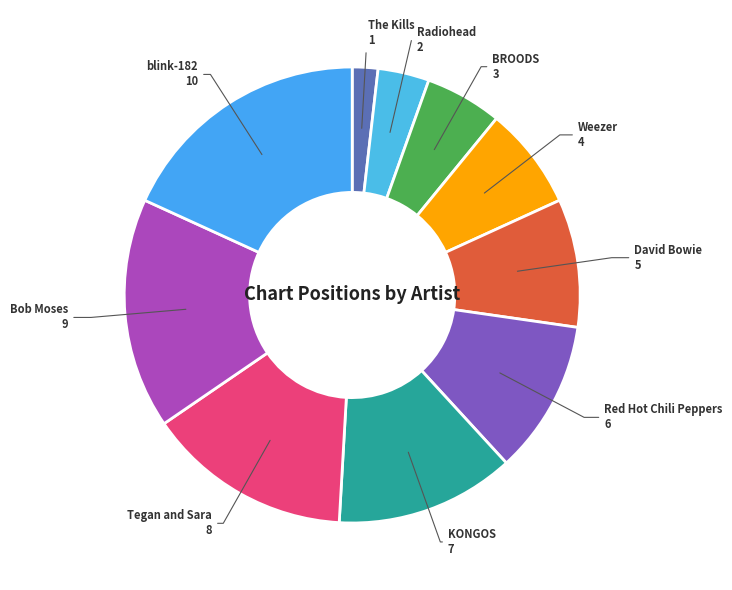

Combined, do Weezer and The Kills account for over 50%?

No